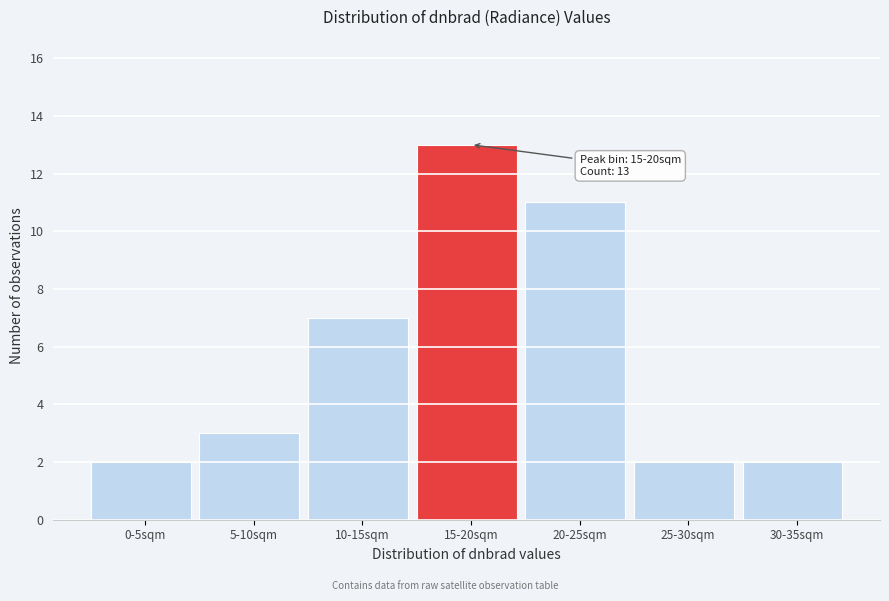

Reading left to right, list all the values displayed in this chart.

2	3	7	13	11	2	2